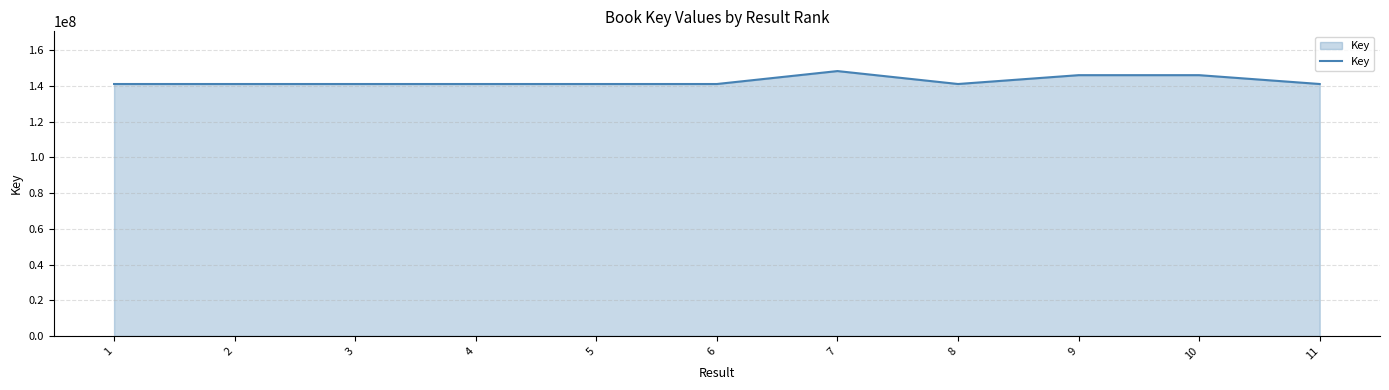

What is the difference between the values at 11 and 10?

4946844